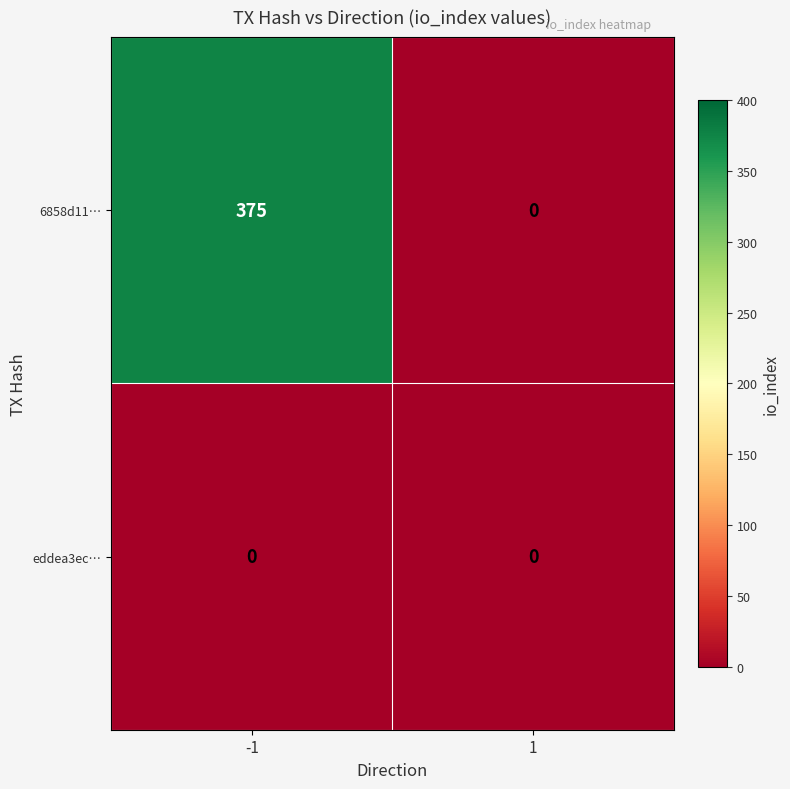

At how many categories does at least one series exceed 30?

1